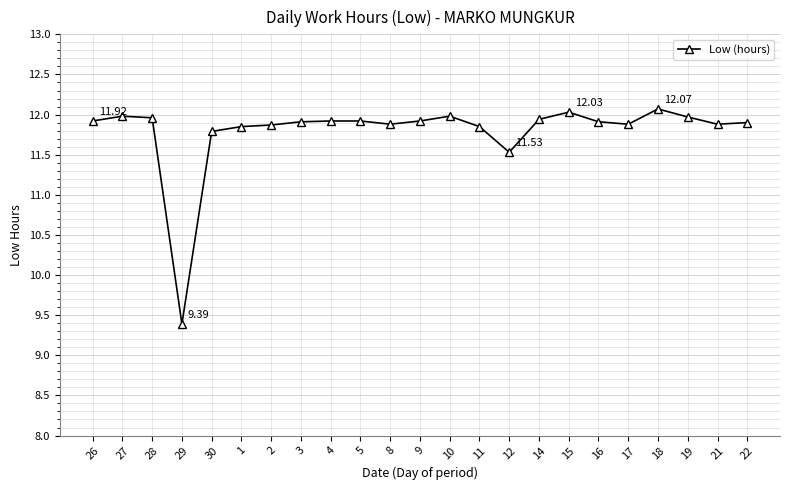

Does the chart display data point markers on the line(s)?

Yes